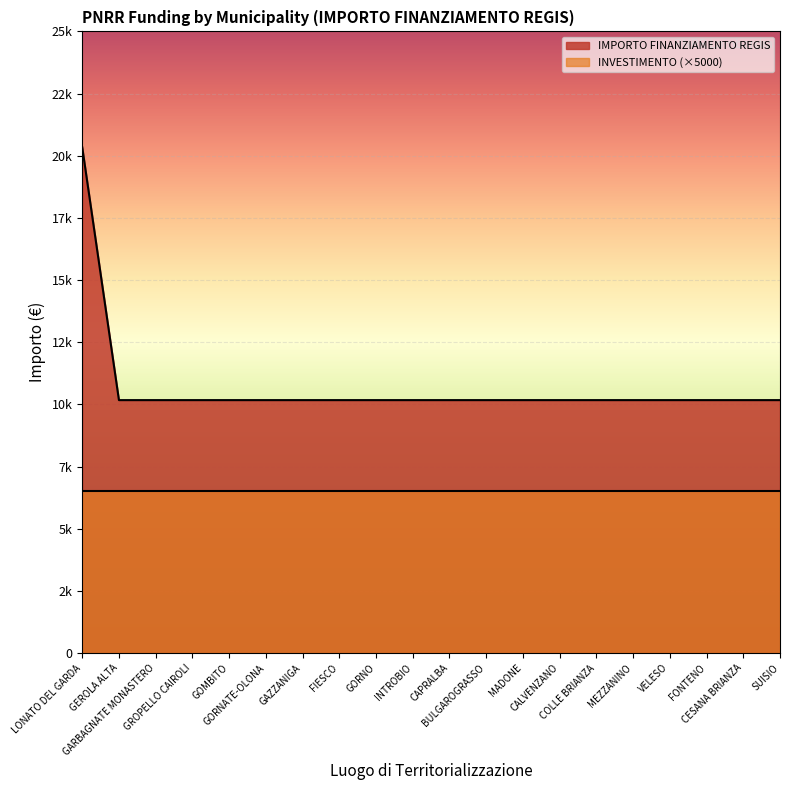

Count the number of values greater than 10172.

1